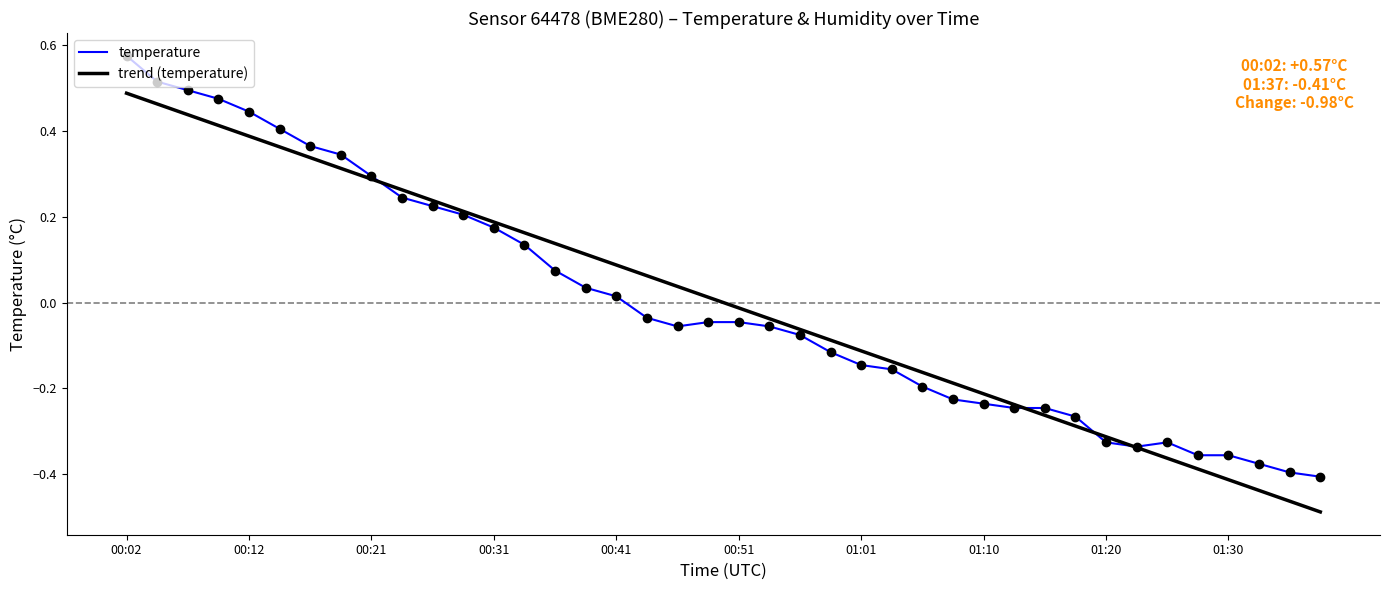

List the series in order of their peak value, highest first.

temperature, trend (temperature)